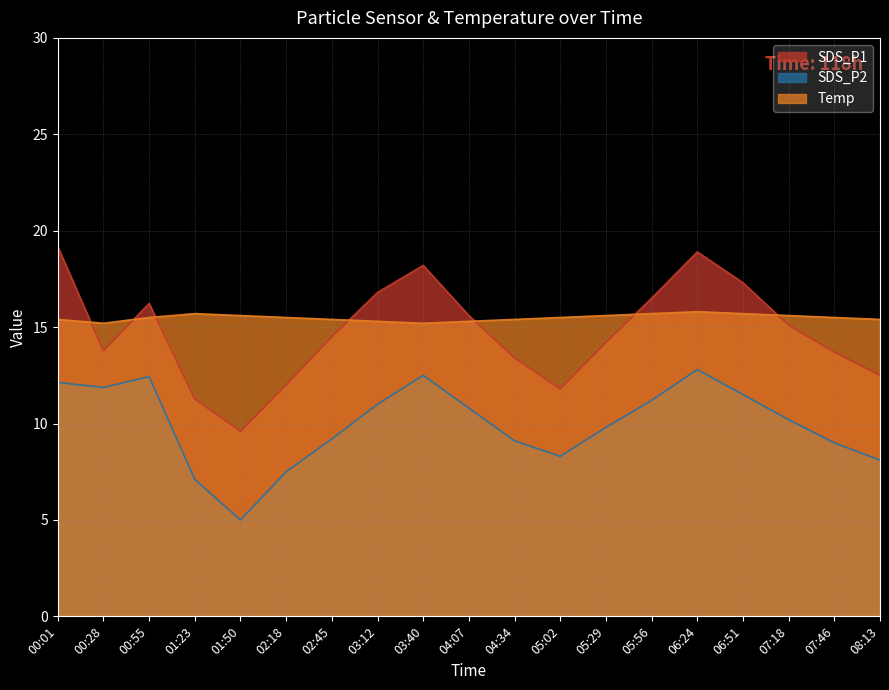

Which series changed the most between 00:55 and 01:50?

SDS_P2